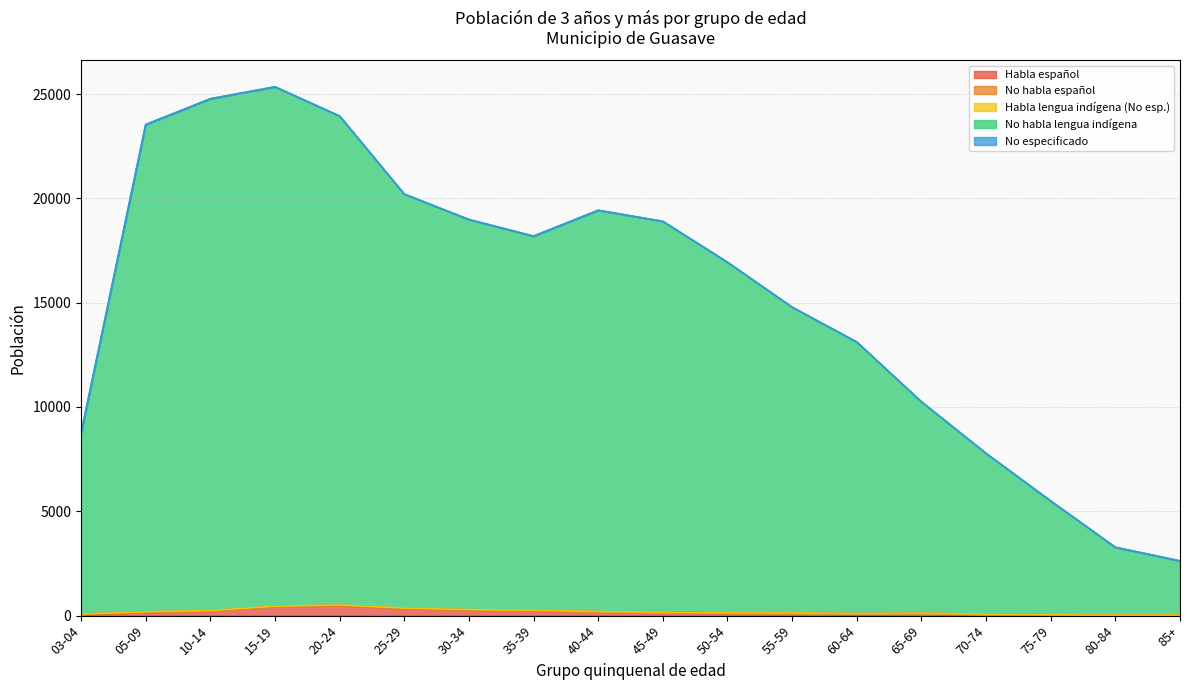

True or false: Habla lengua indígena (No esp.) and No habla español intersect in this chart.

False